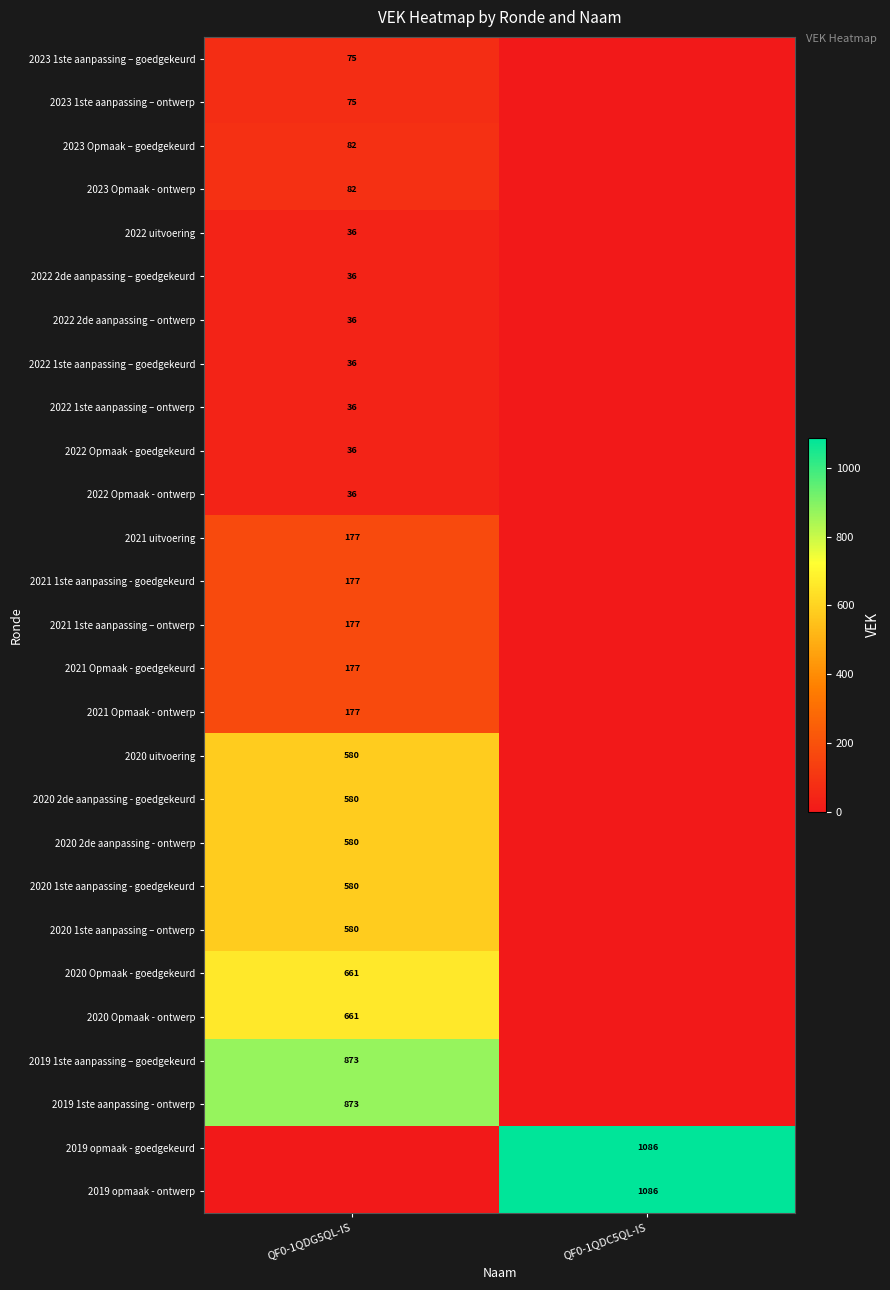

How many categories are shown in the chart?

2